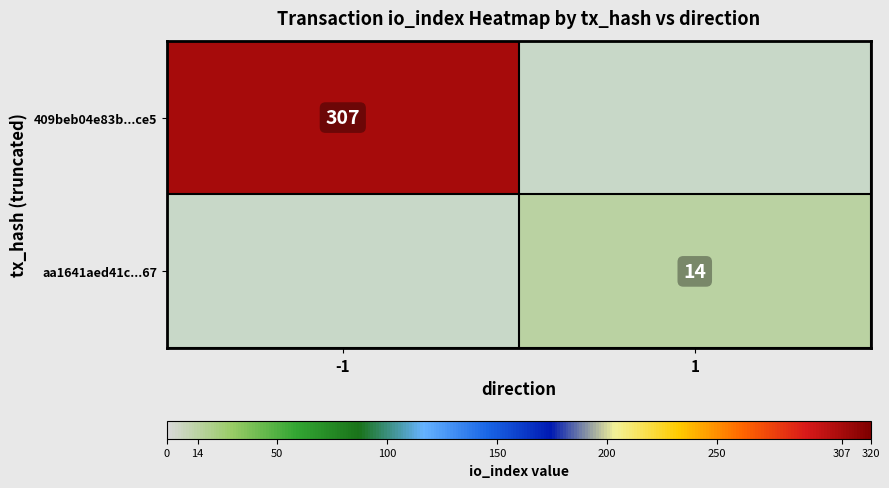

True or false: aa1641aed41c...67 has a value of 7 at 1.

False